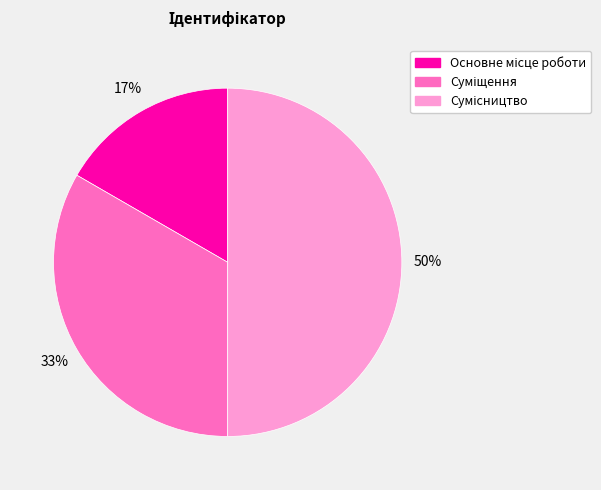

To the nearest percent, what is the average slice percentage?

33%